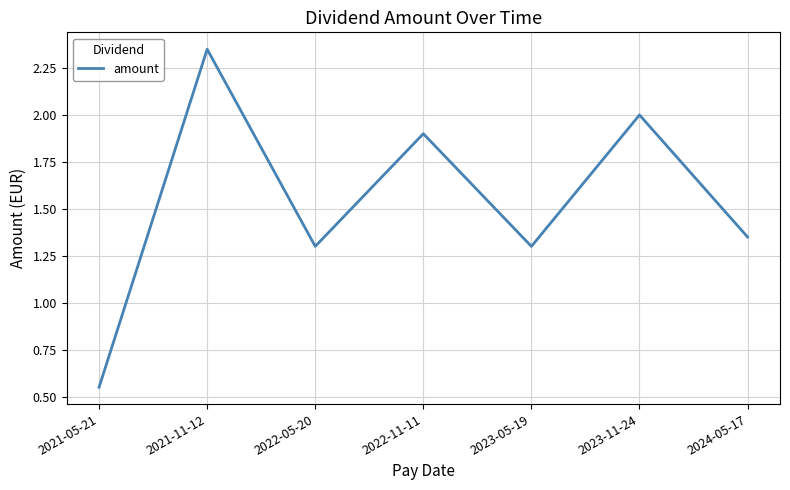

Where does the data first go above 1?

2021-11-12